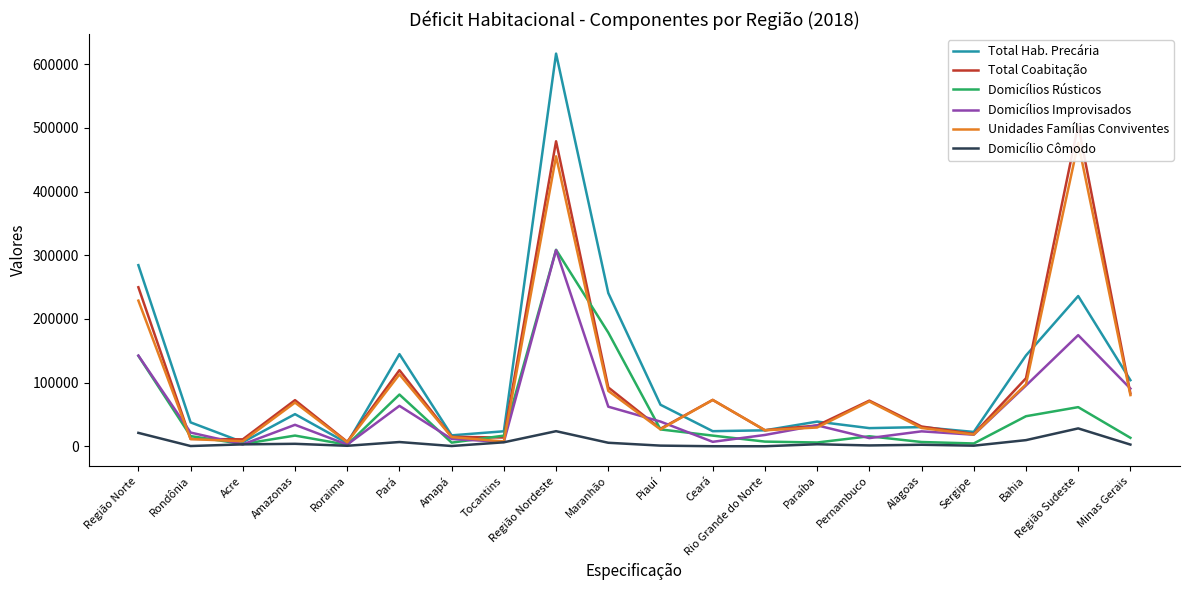

What is the average value of the Domicílios Improvisados series?

58305.8